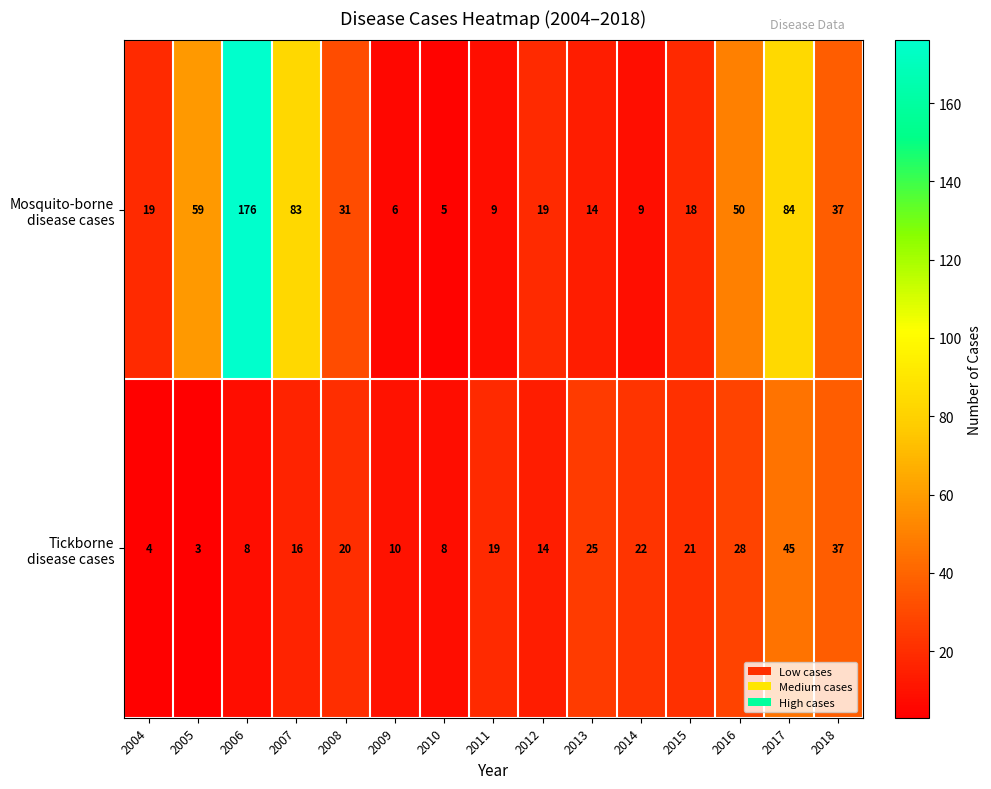

What is the spread (max minus min) of values at 2017?

39